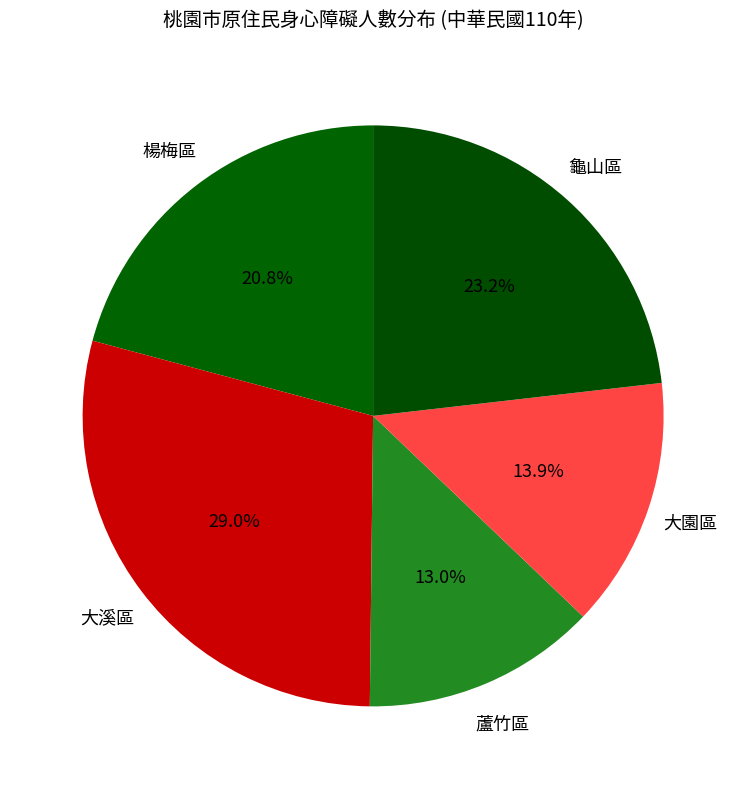

What is the largest slice in the pie chart?

大溪區